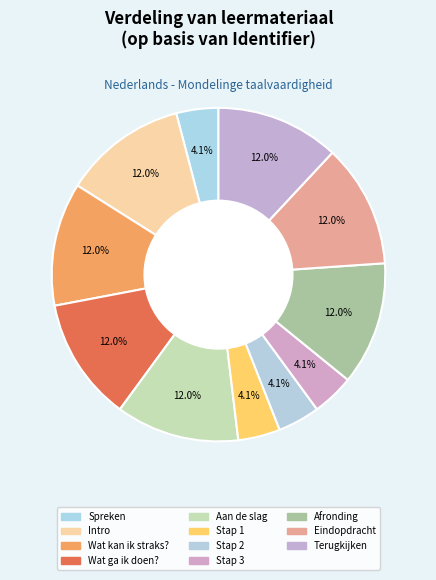

How many slices are in this pie chart?

11